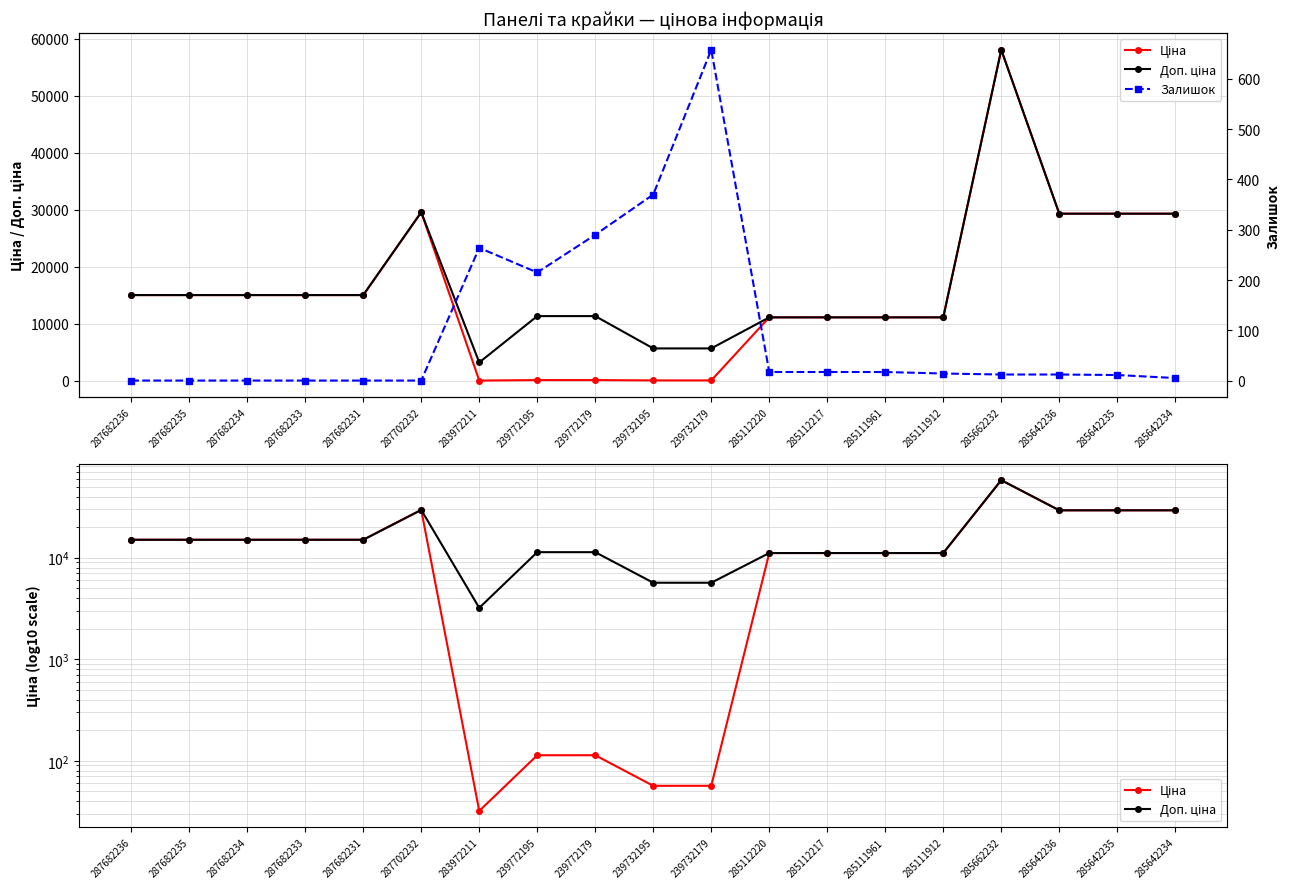

What is the label of the 13th point from the right?

283972211